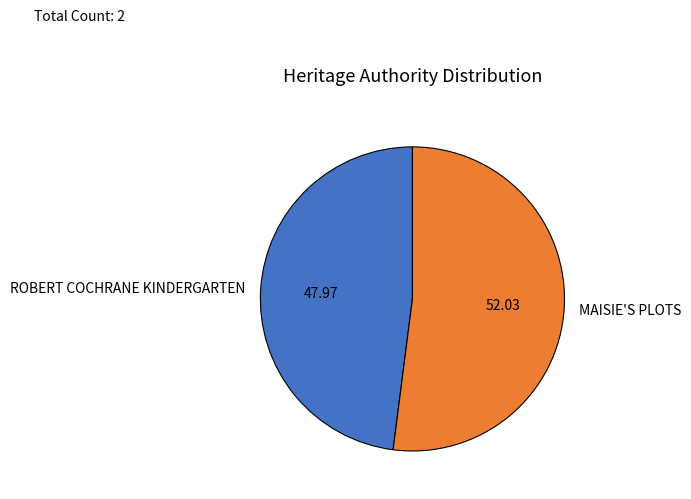

Is ROBERT COCHRANE KINDERGARTEN the majority of the pie?

No